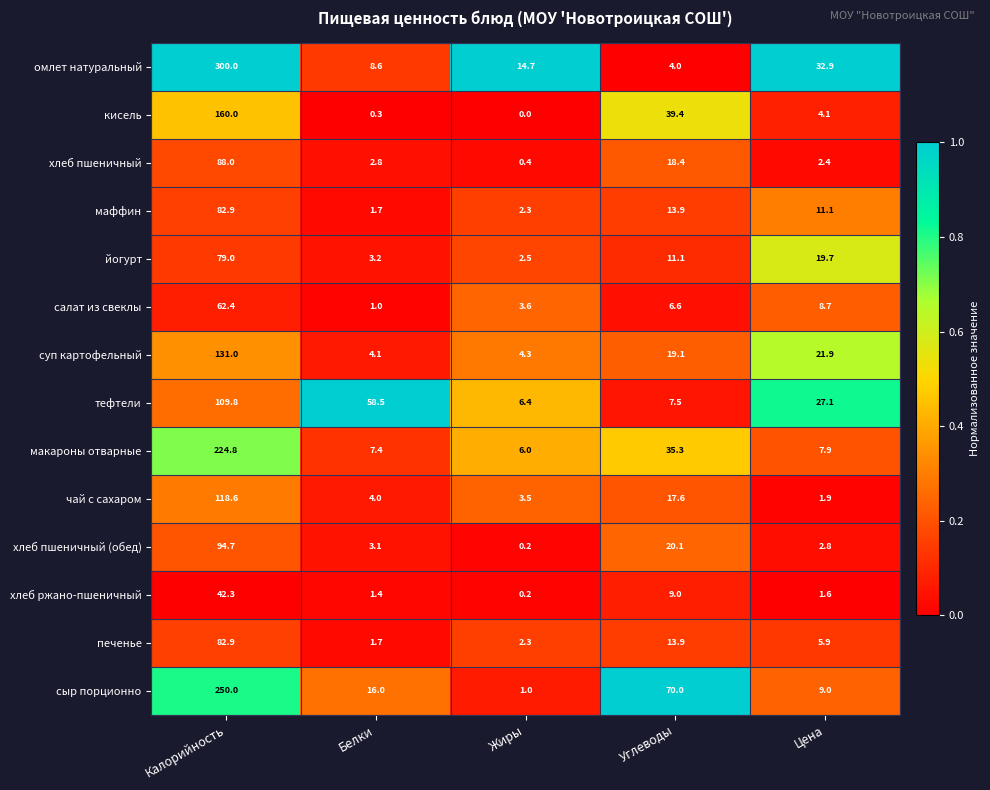

Rank the categories by сыр порционно value from lowest to highest.

Жиры, Цена, Белки, Углеводы, Калорийность